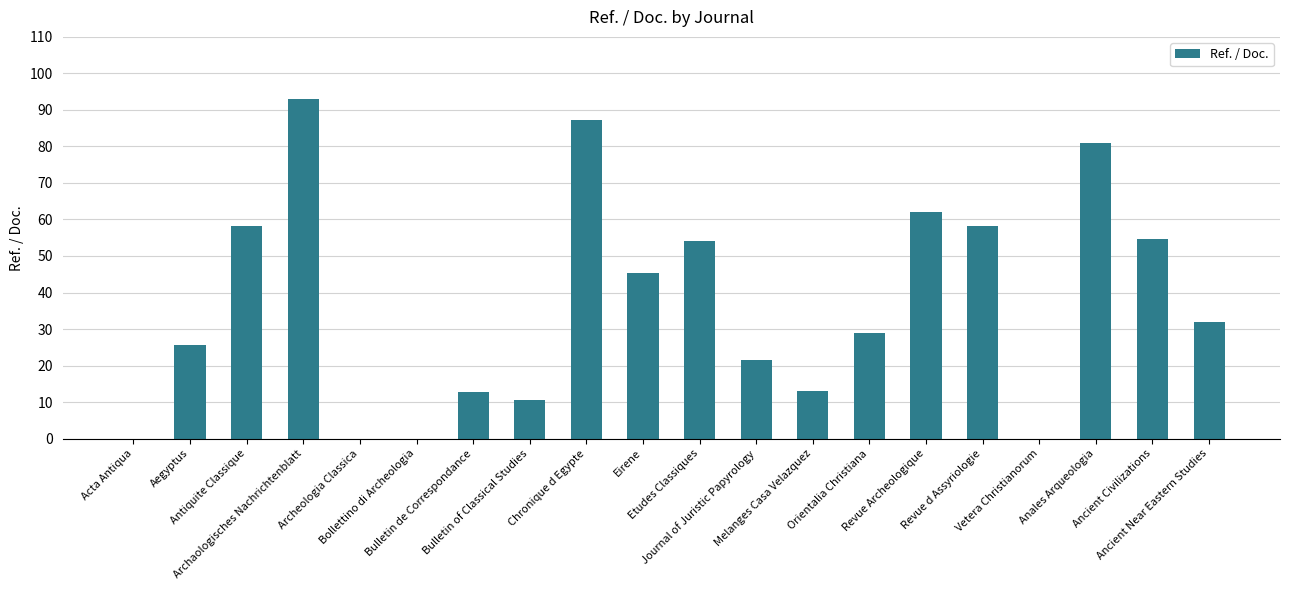

What is the sum of the values at Eirene and Acta Antiqua?

45.4